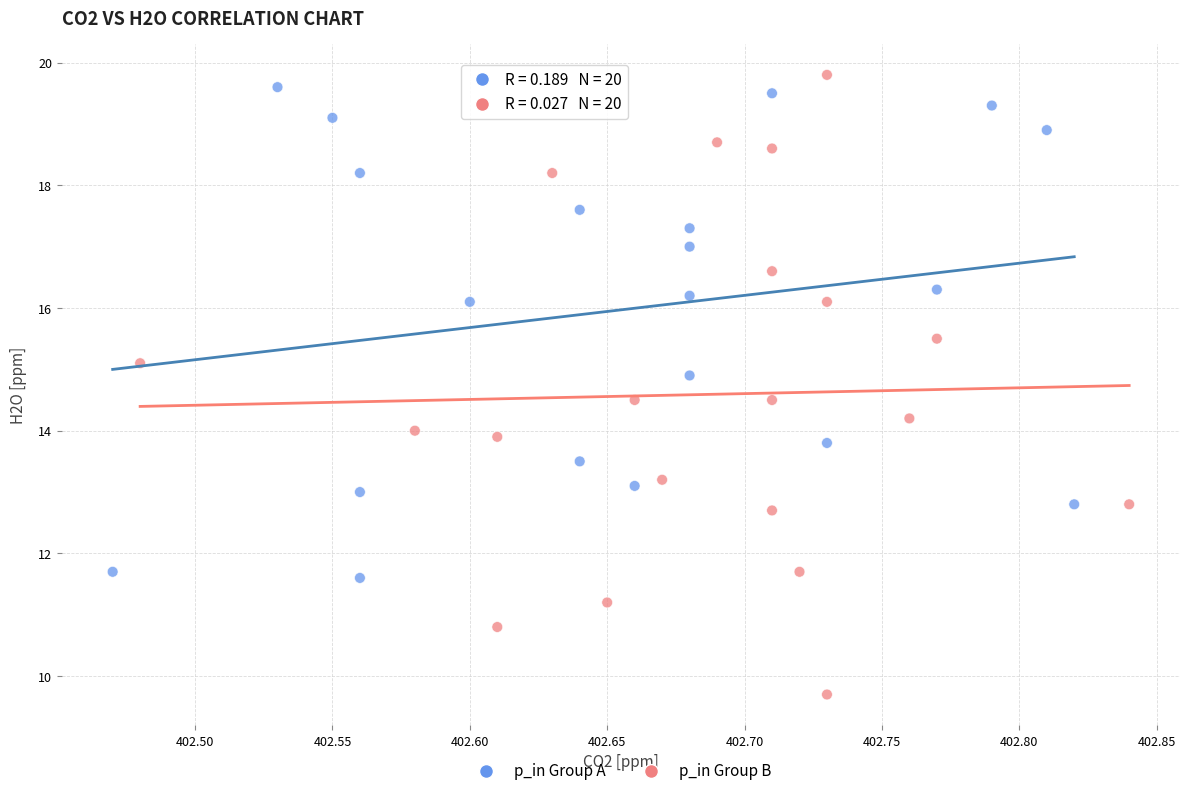

What are all the series names shown in the legend?

p_in Group A, p_in Group B